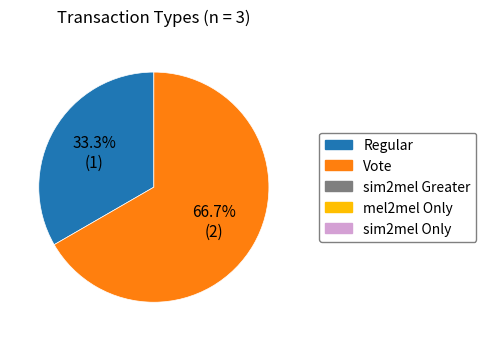

Is there any slice that represents more than half of the pie?

Yes